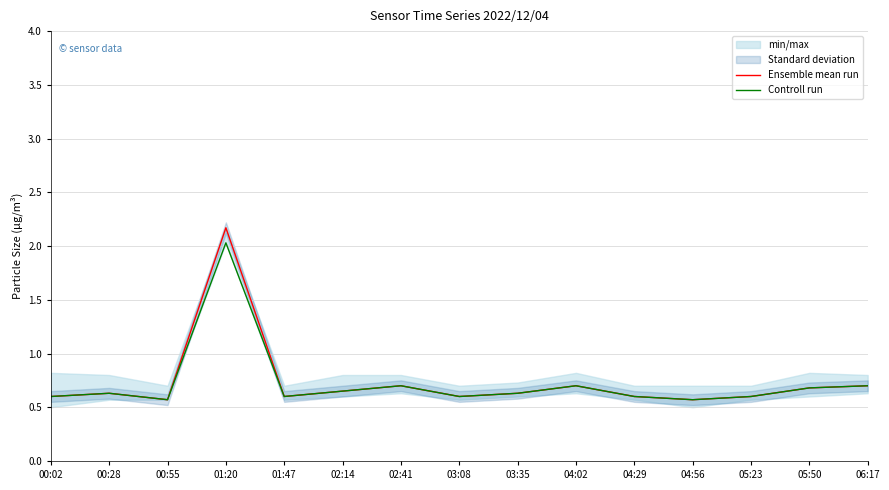

True or false: Ensemble mean run and Controll run intersect in this chart.

False